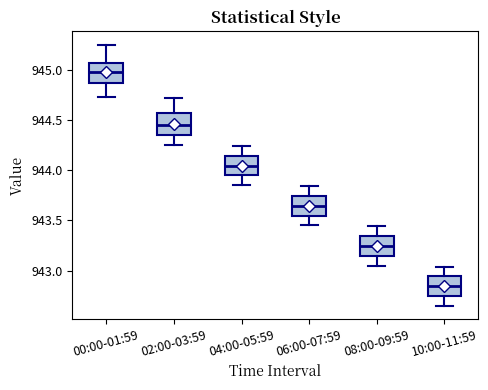

Which box has the highest median line?

00:00-01:59